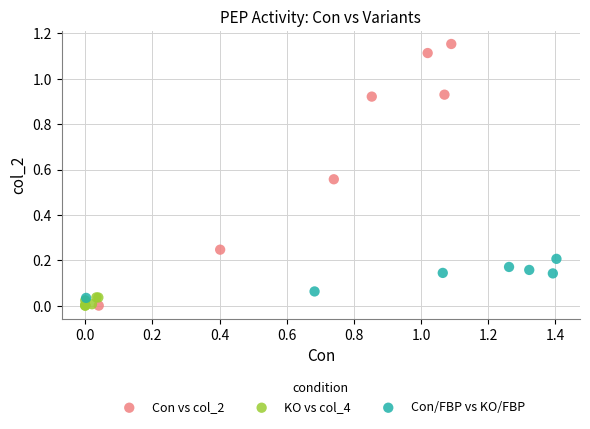

Which series has the widest spread of Y values?

Con vs col_2